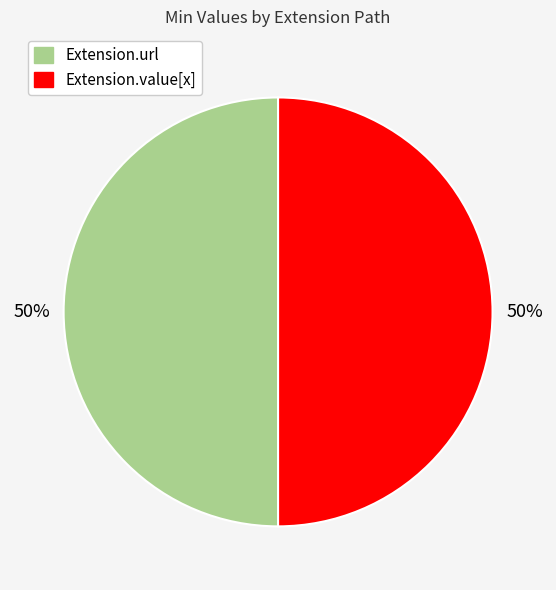

To the nearest percent, what is the average slice percentage?

50%